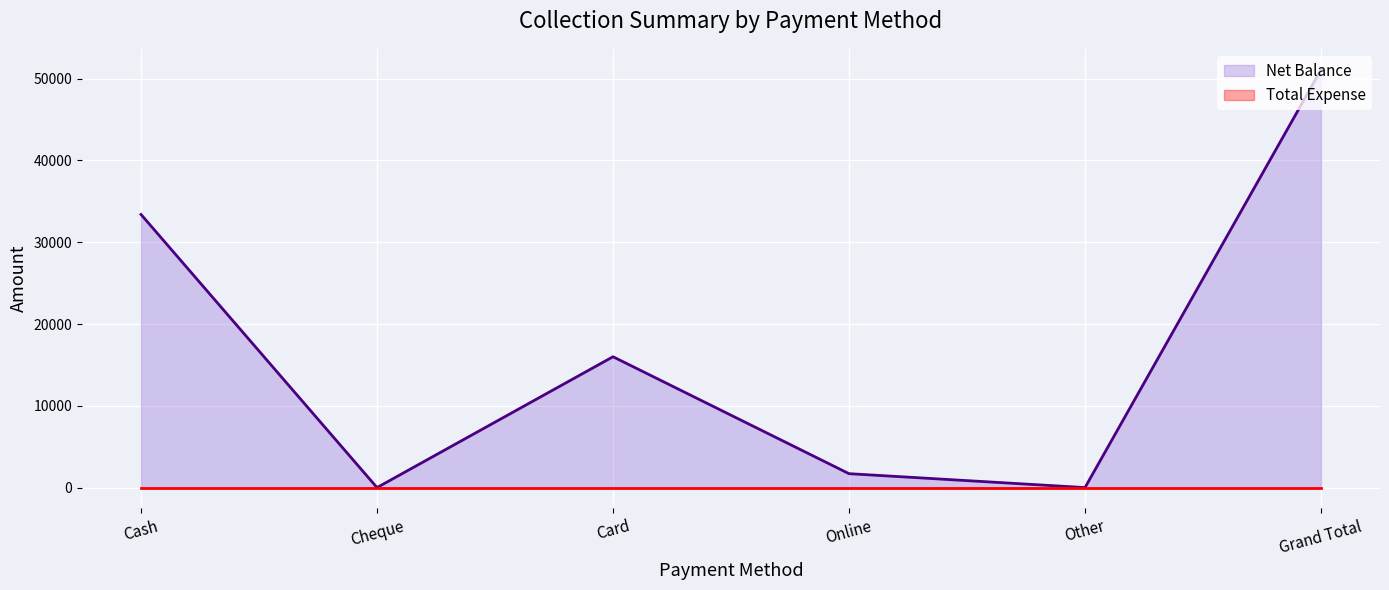

At which category does the chart reach its peak across all series?

Grand Total